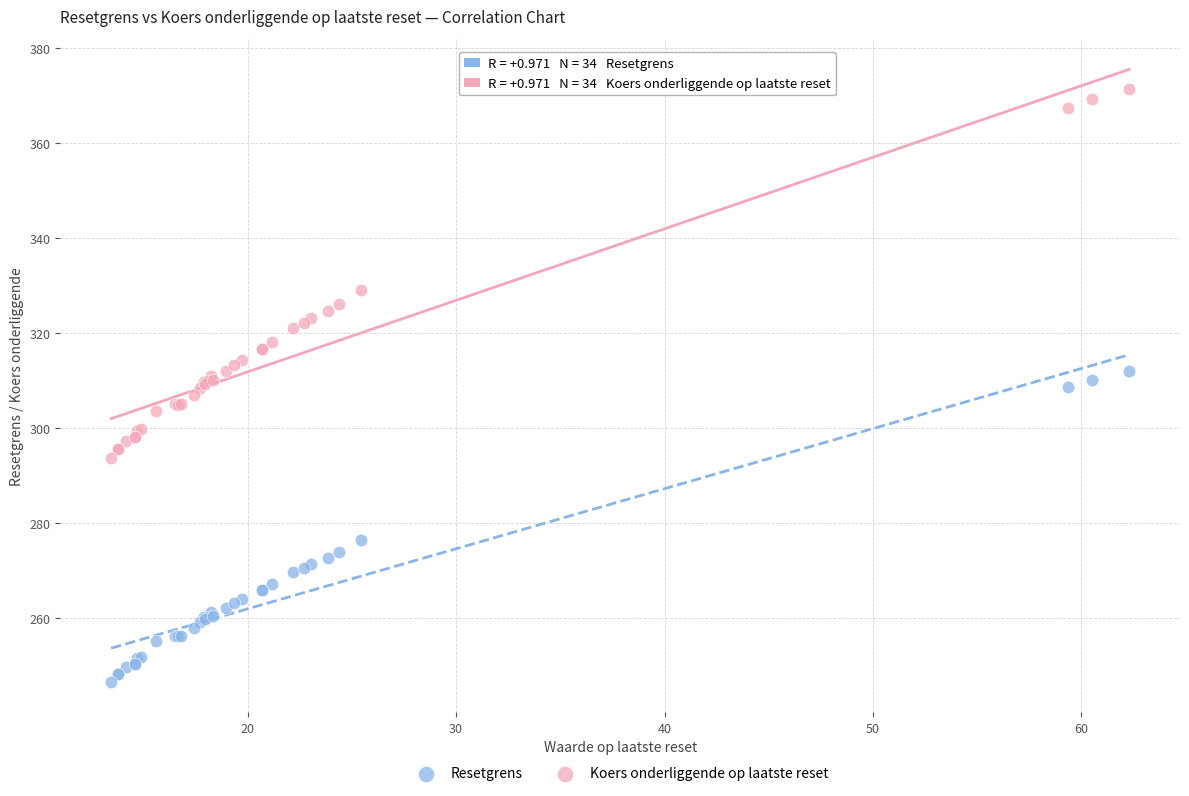

In the Resetgrens series, what Y value is closest to 279?

276.3